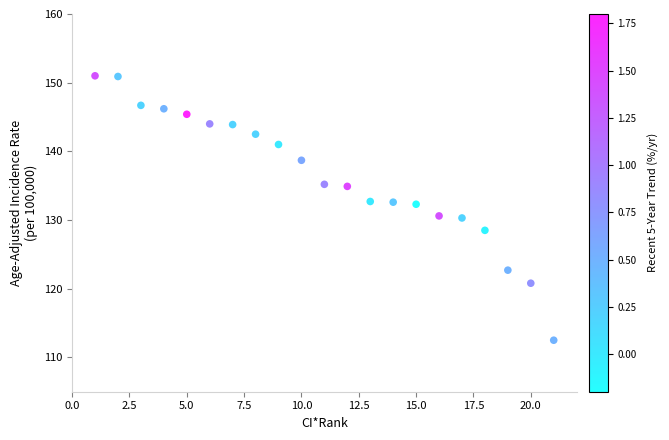

What is the range of Y values (max minus min)?

38.5